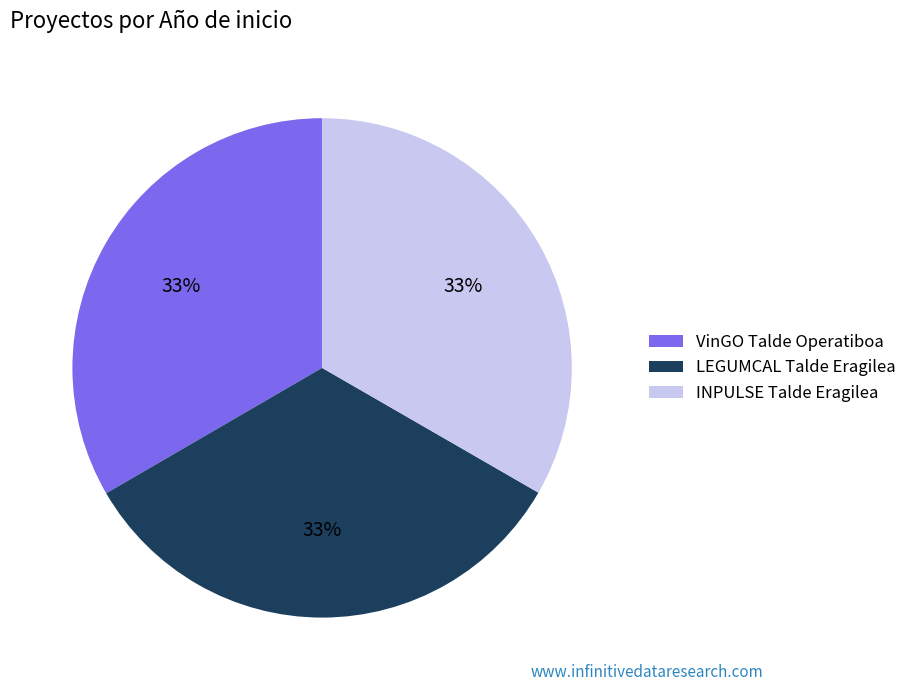

What is the ratio of the value at LEGUMCAL Talde Eragilea to the value at INPULSE Talde Eragilea?

1.0